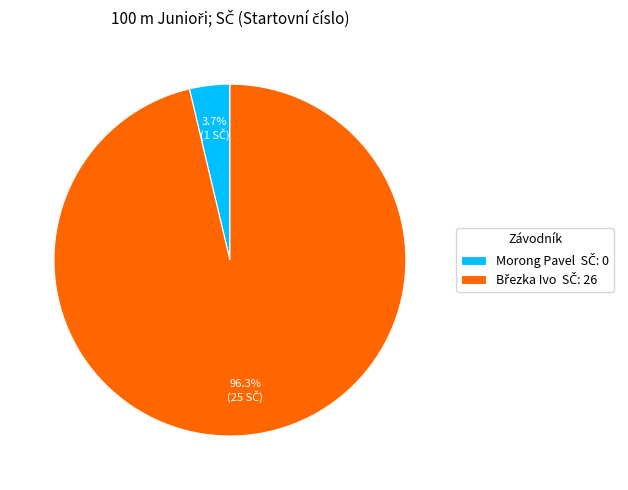

What percentage do Březka Ivo and Morong Pavel together represent?

100.0%